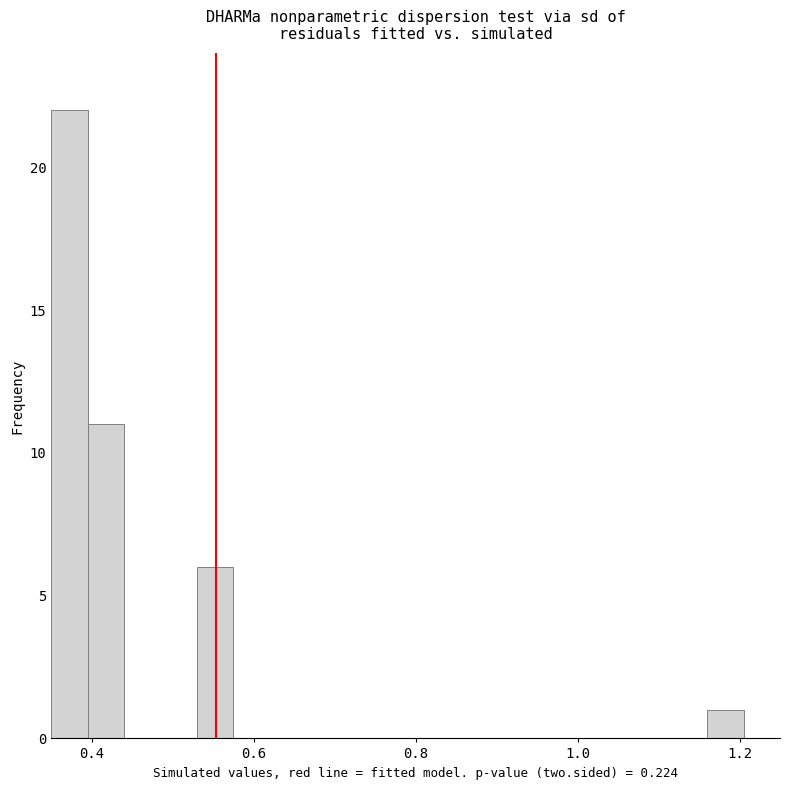

Read against the x-axis, roughly where is the centre of the tallest bar?

0.38